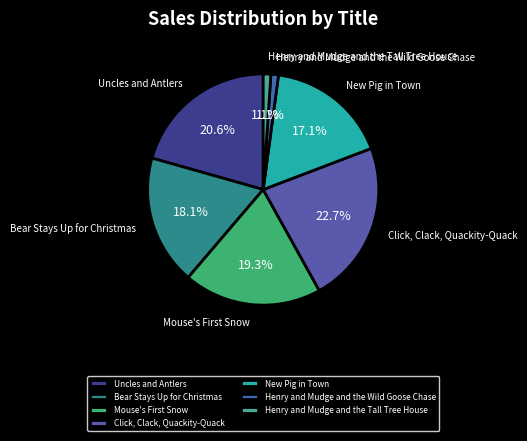

Between Click, Clack, Quackity-Quack and Henry and Mudge and the Tall Tree House, which is larger?

Click, Clack, Quackity-Quack